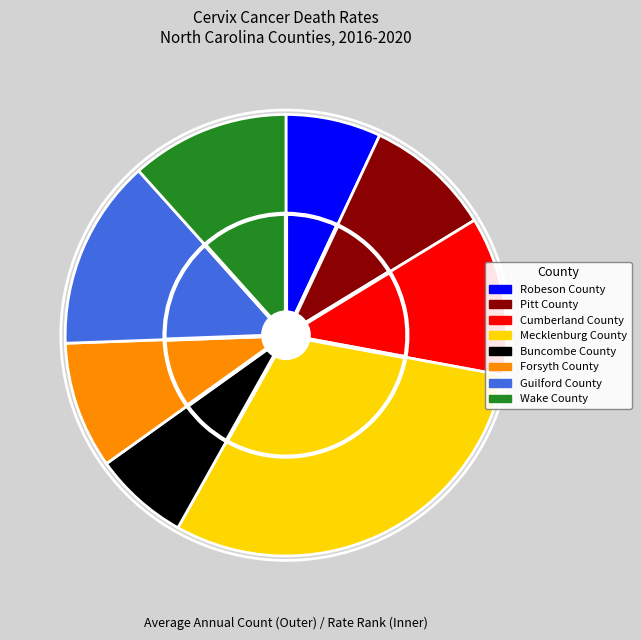

How many slices are in this pie chart?

8